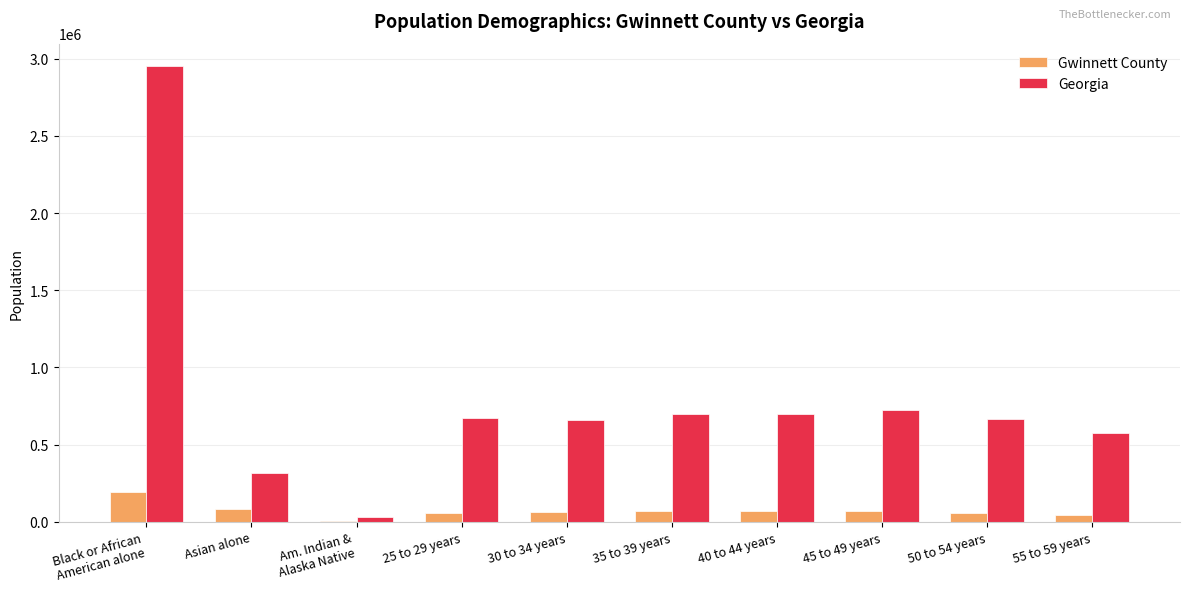

What is the highest value of the Gwinnett County series?

190167